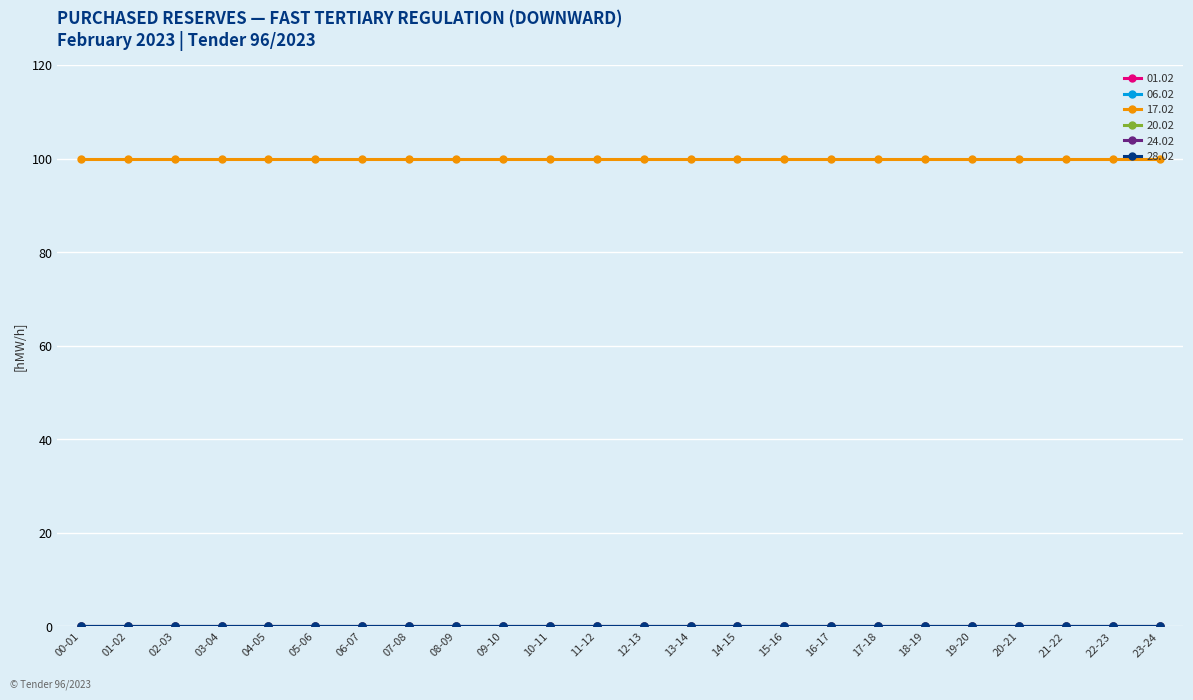

Does the chart have visible grid lines?

Yes